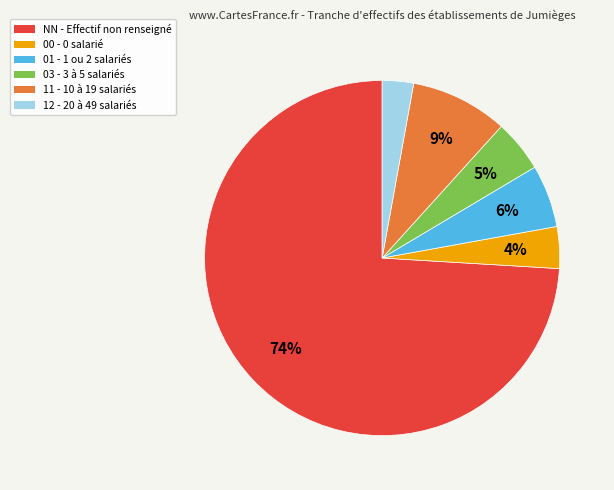

Which slice is the smallest?

12